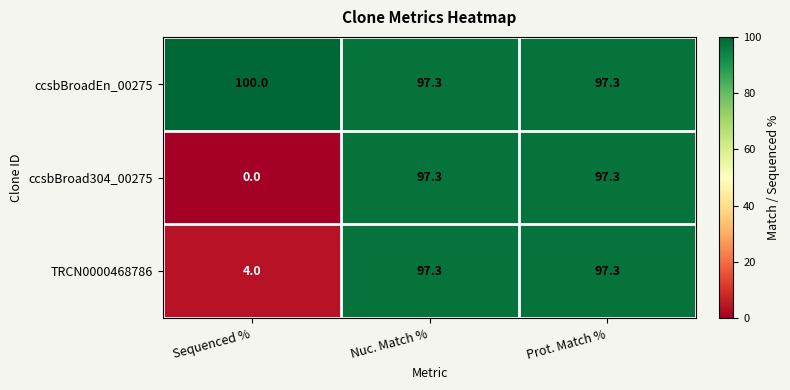

Read the ccsbBroad304_00275 value at Prot. Match %.

97.3